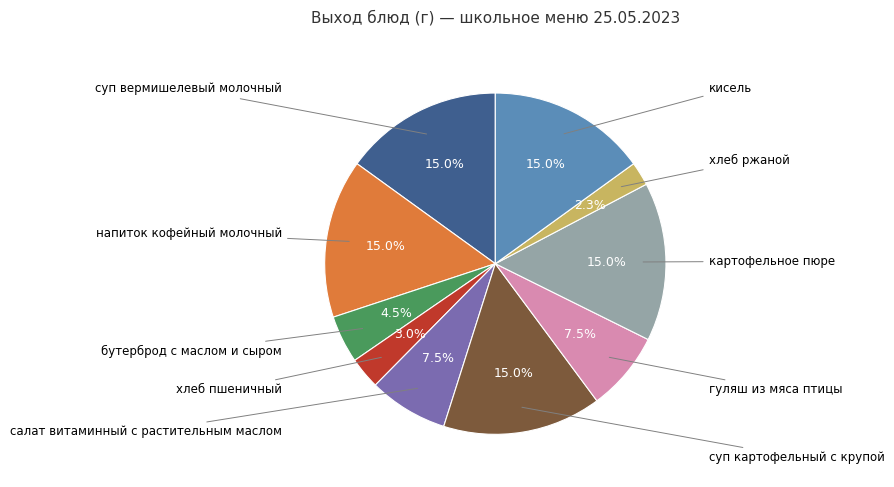

To the nearest percent, what is the difference between the largest and smallest slice percentages?

13%